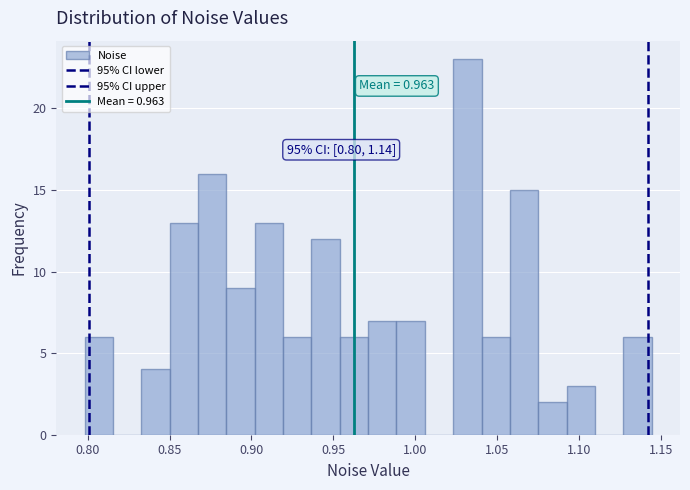

Read against the x-axis, roughly where is the centre of the tallest bar?

1.030